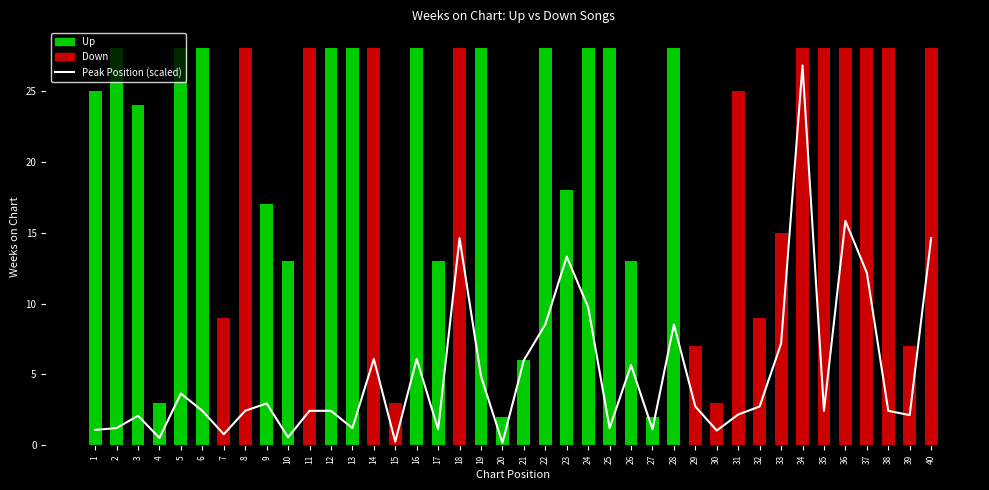

What is the ratio of the value at 8 to the value at 12?

1.0